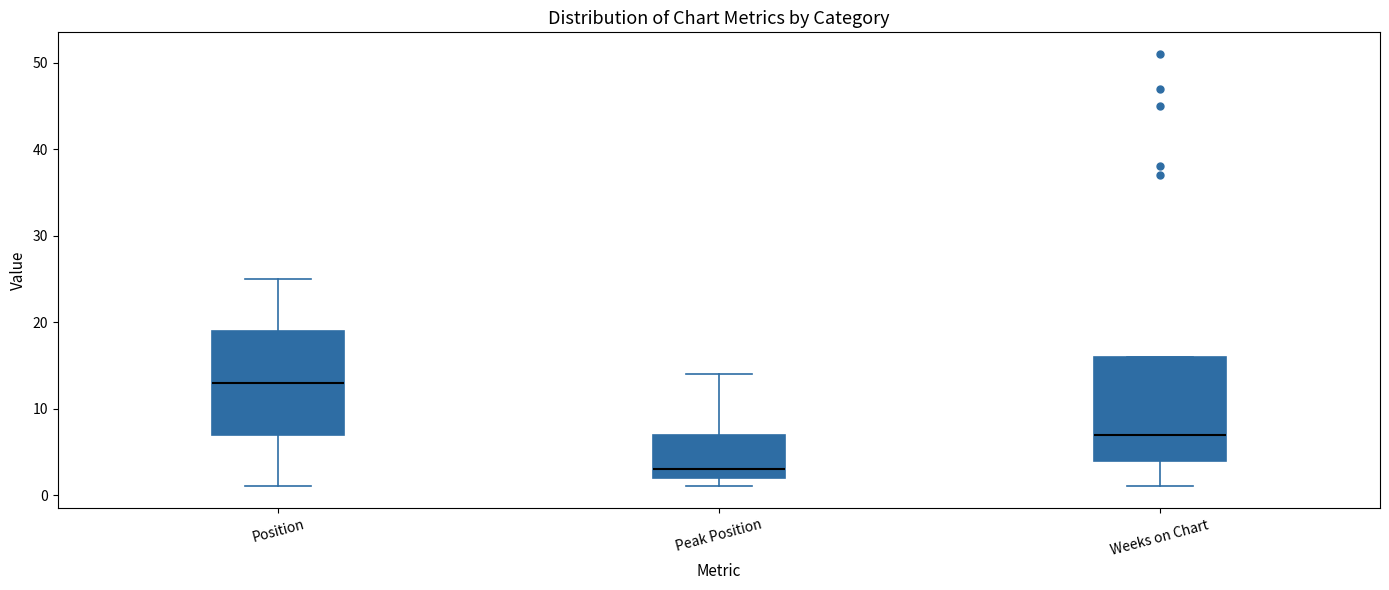

Which box has the highest median line?

Position